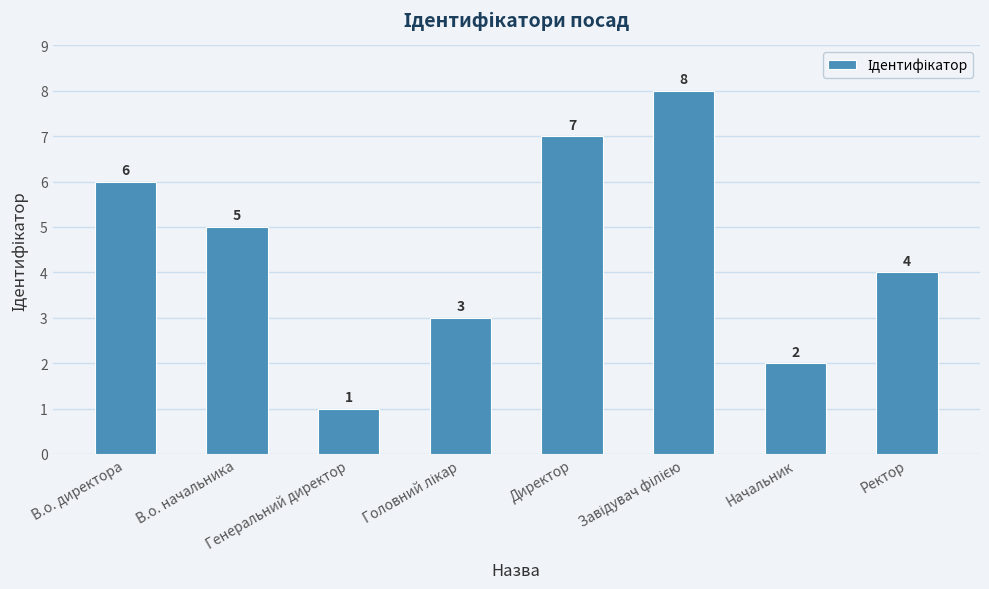

What is the sum of all values?

36